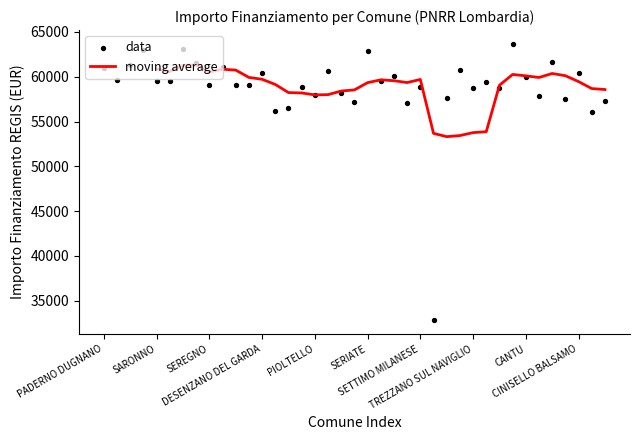

Approximately how many times larger is the value at BUCCINASCO compared to RHO?

1.0